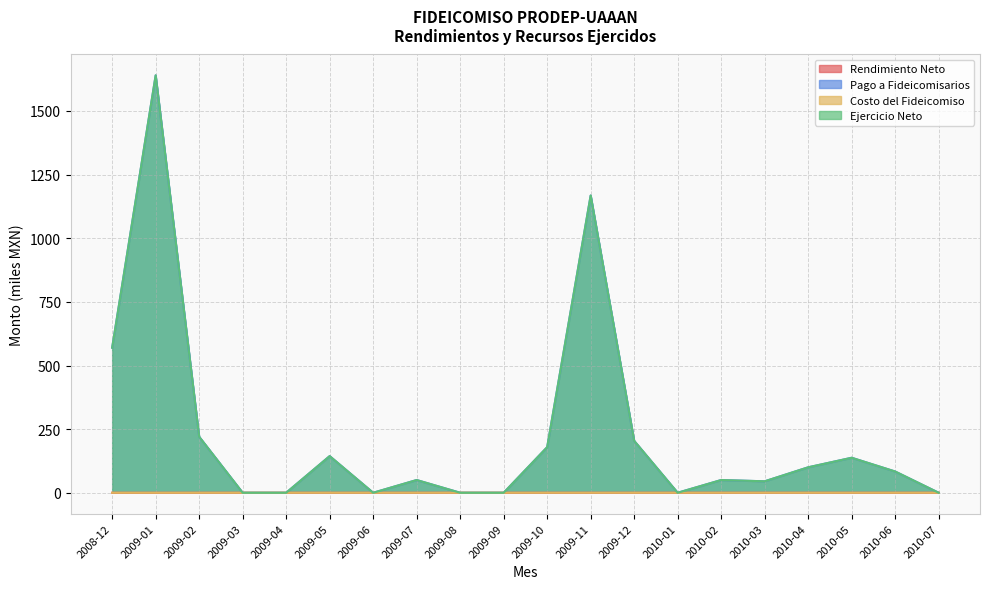

Is the value of Ejercicio Neto at 2008-12 greater than the value of Rendimiento Neto at 2009-12?

Yes